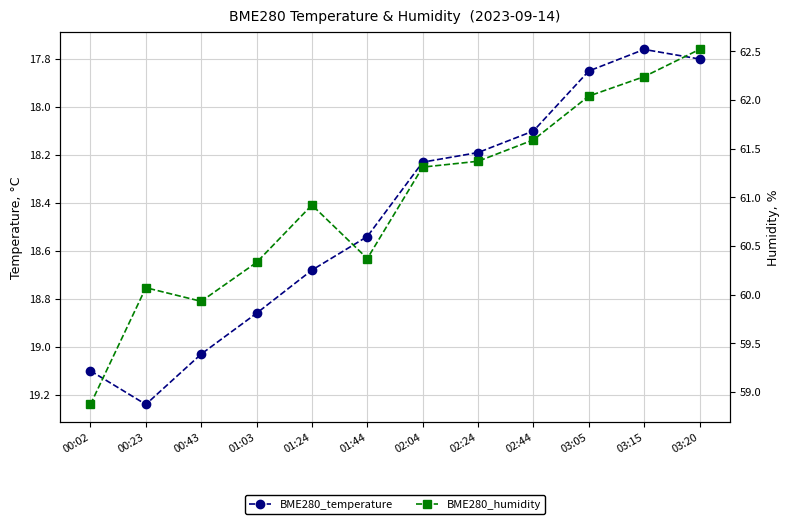

Is it true that BME280_humidity equals 101.5 at 00:02?

False